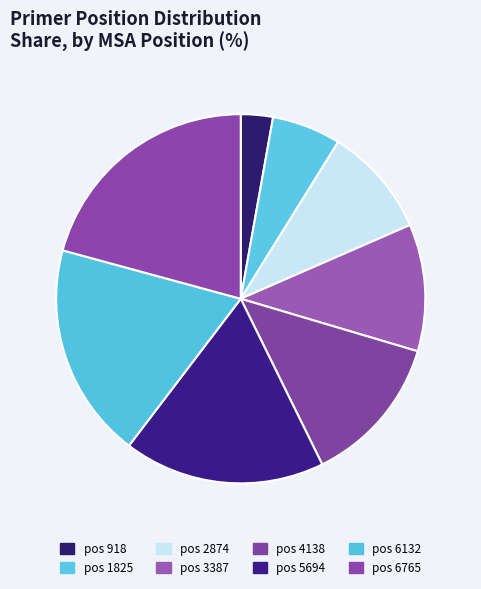

Which category has the smallest portion of the pie?

918